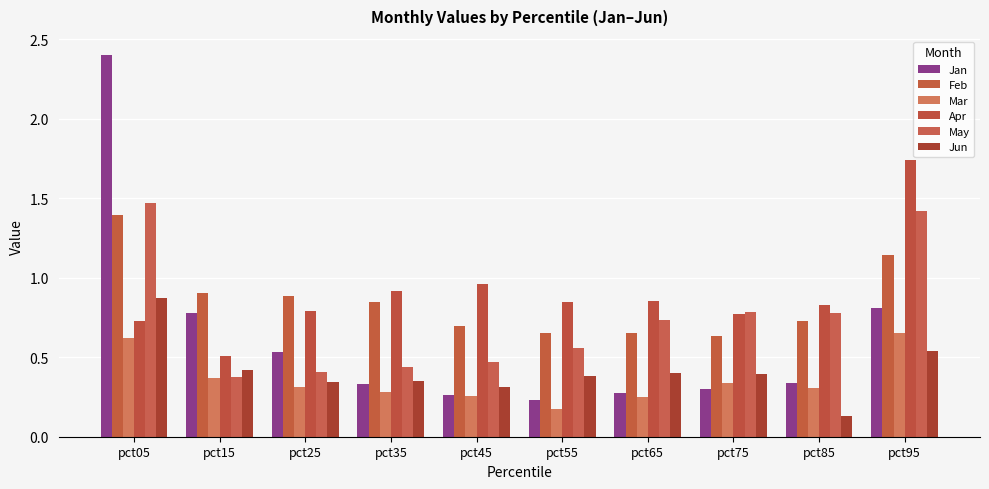

How many series are shown in this chart?

6